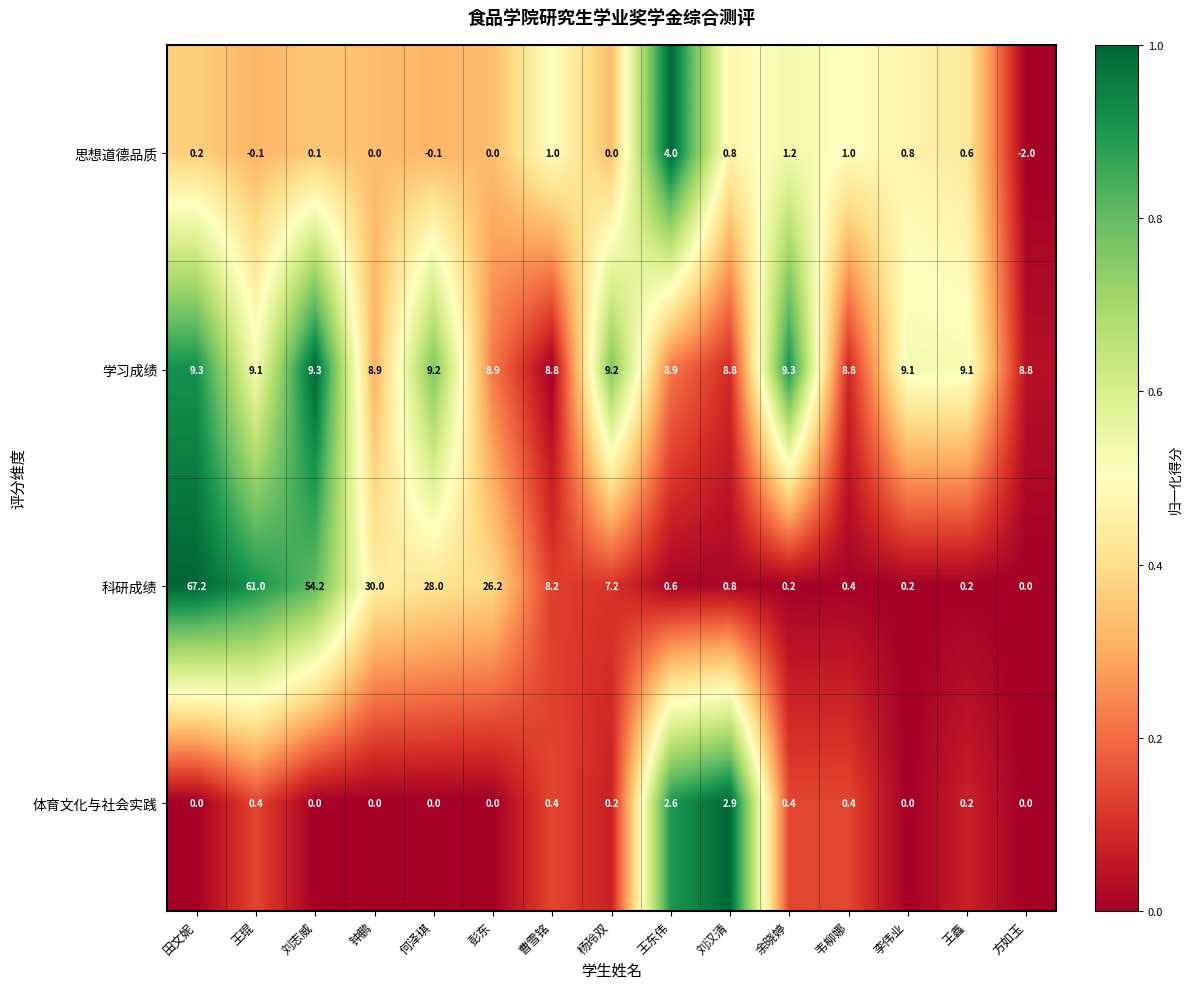

The value of 思想道德品质 at 何泽琪 is -0.1. True or false?

True